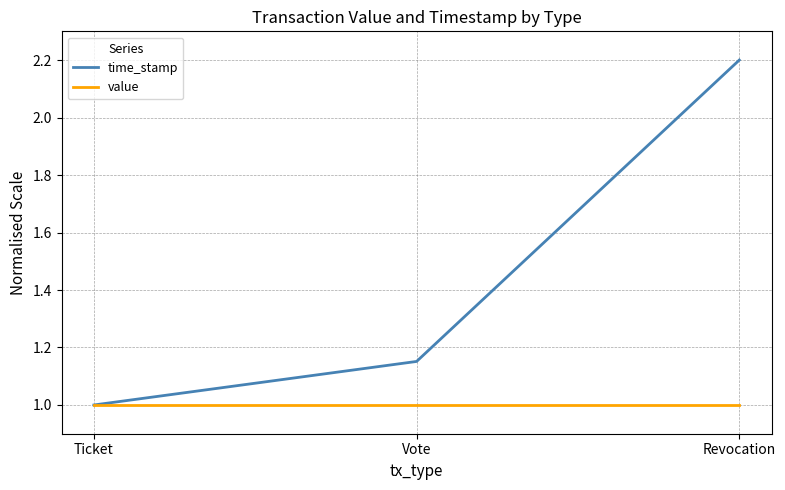

Count the number of categories in the chart.

3